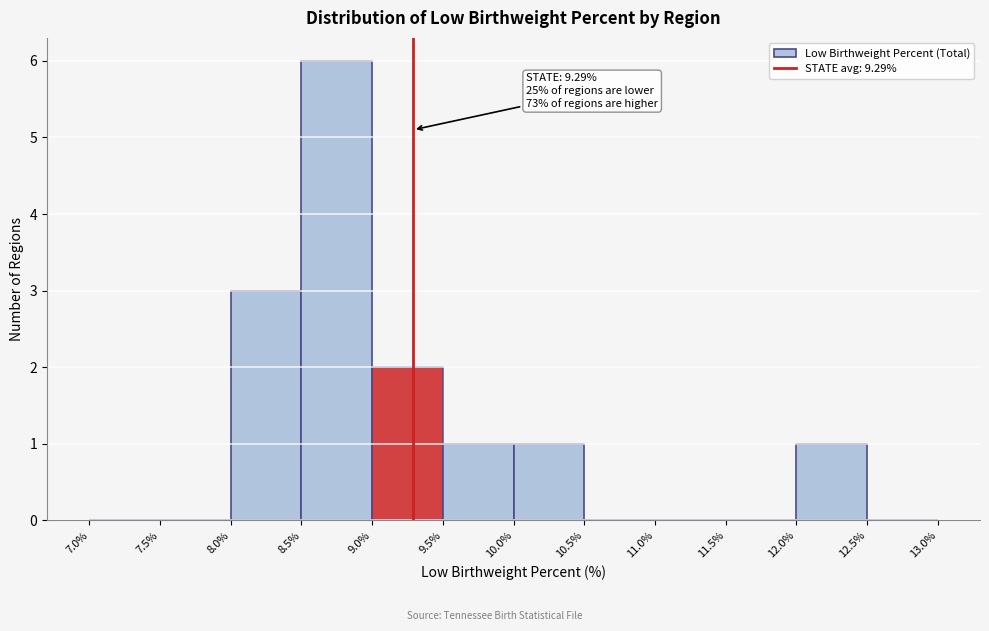

Which range on the x-axis has the tallest bar?

8.5% to 9.0%